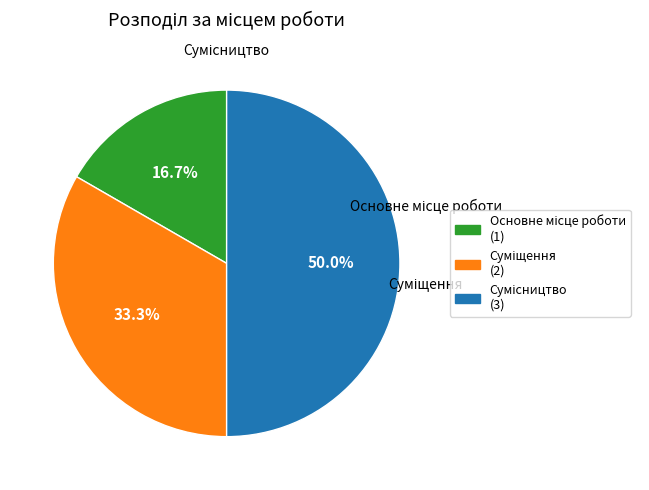

How many segments does this pie chart have?

3